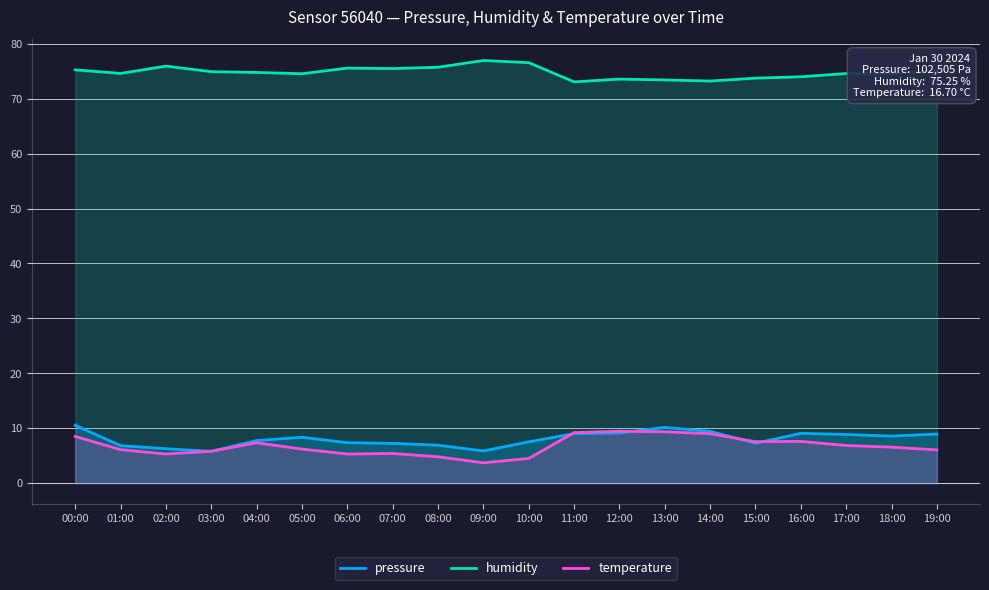

At which label does humidity first exceed 74?

00:00